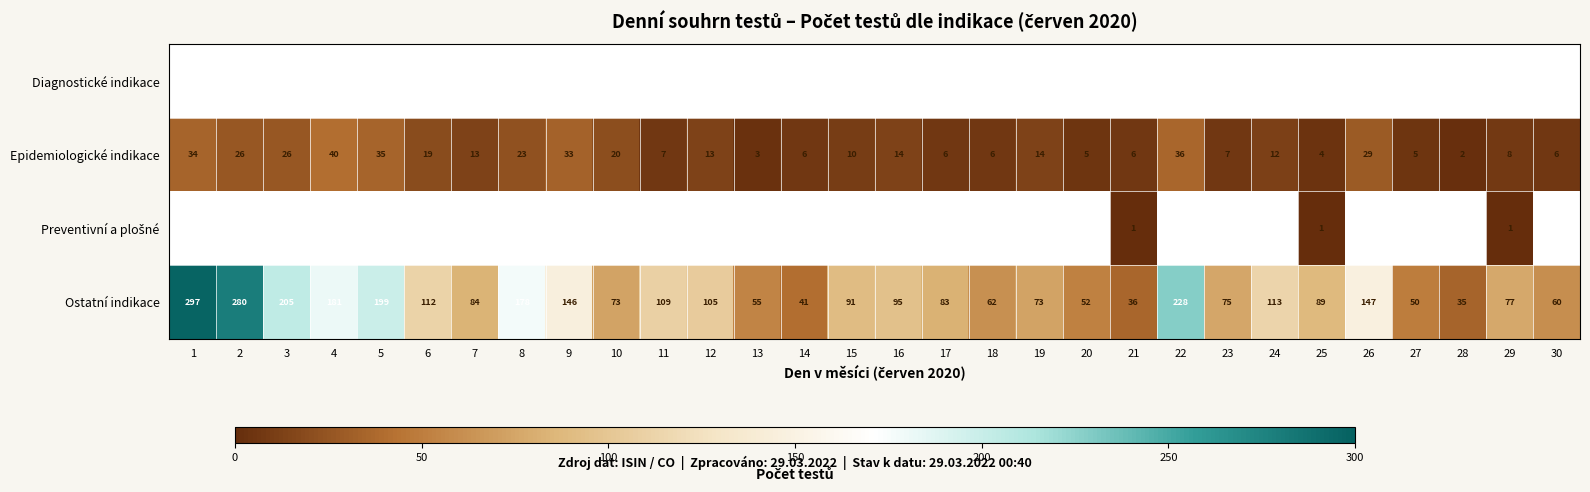

What is the difference between the Ostatní indikace values at 7 and 8?

94